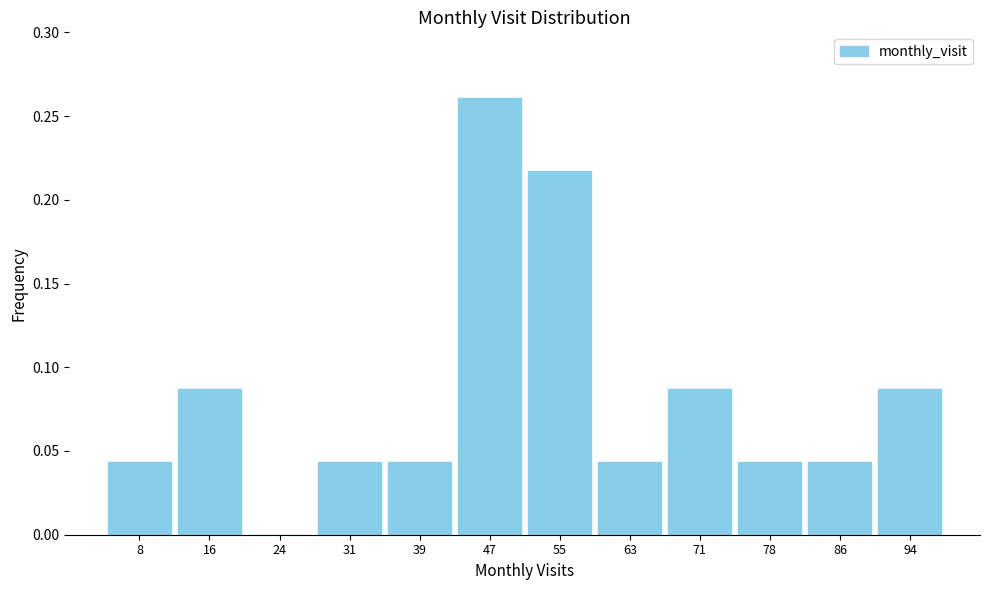

Over which range of the x-axis is the bar tallest?

43 to 51